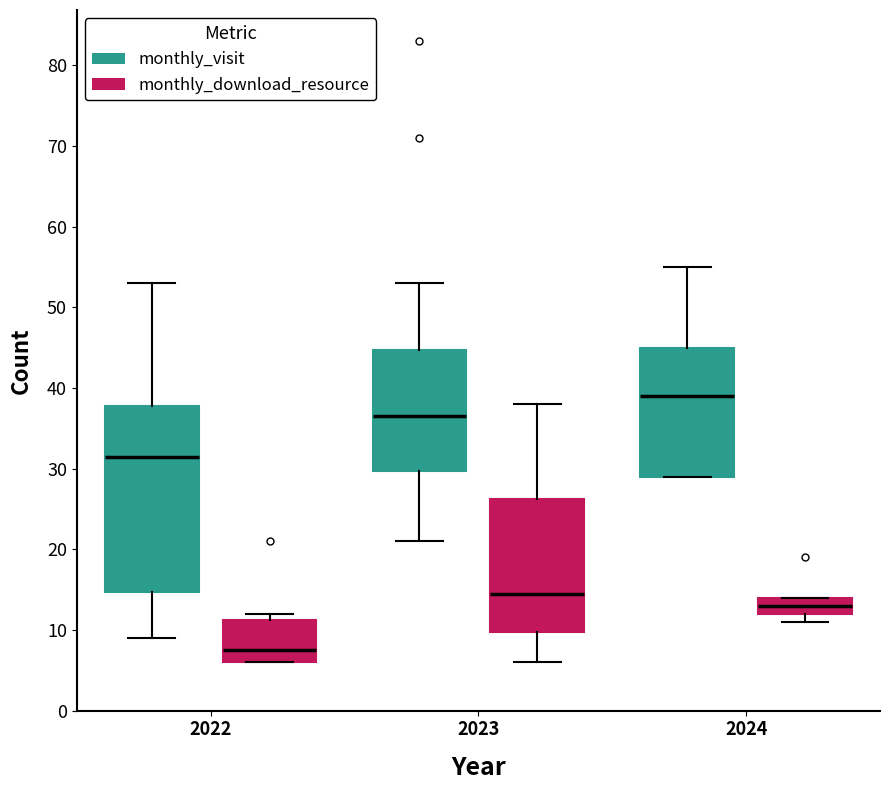

Reading left to right, transcribe this box plot: for each box, give where its median line is, the range the box spans, and where its two whiskers end, as read against the y-axis. The values are not printed on the chart, so give them approximately, as read against the axis.

2022 (monthly_visit): median 32, box 15 to 38, whiskers 9 to 53
2022 (monthly_download_resource): median 8, box 6 to 11, whiskers 6 to 12
2023 (monthly_visit): median 37, box 30 to 45, whiskers 21 to 53
2023 (monthly_download_resource): median 15, box 10 to 26, whiskers 6 to 38
2024 (monthly_visit): median 39, box 29 to 45, whiskers 29 to 55
2024 (monthly_download_resource): median 13, box 12 to 14, whiskers 11 to 14